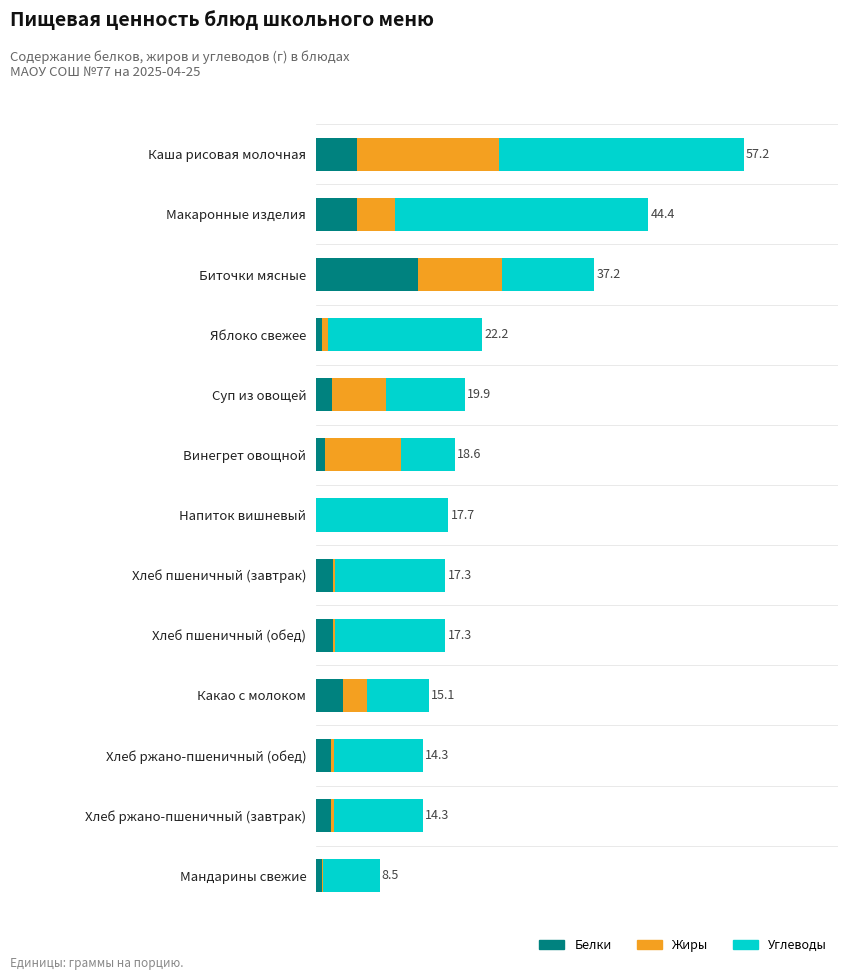

What are all the series names shown in the legend?

Белки, Жиры, Углеводы